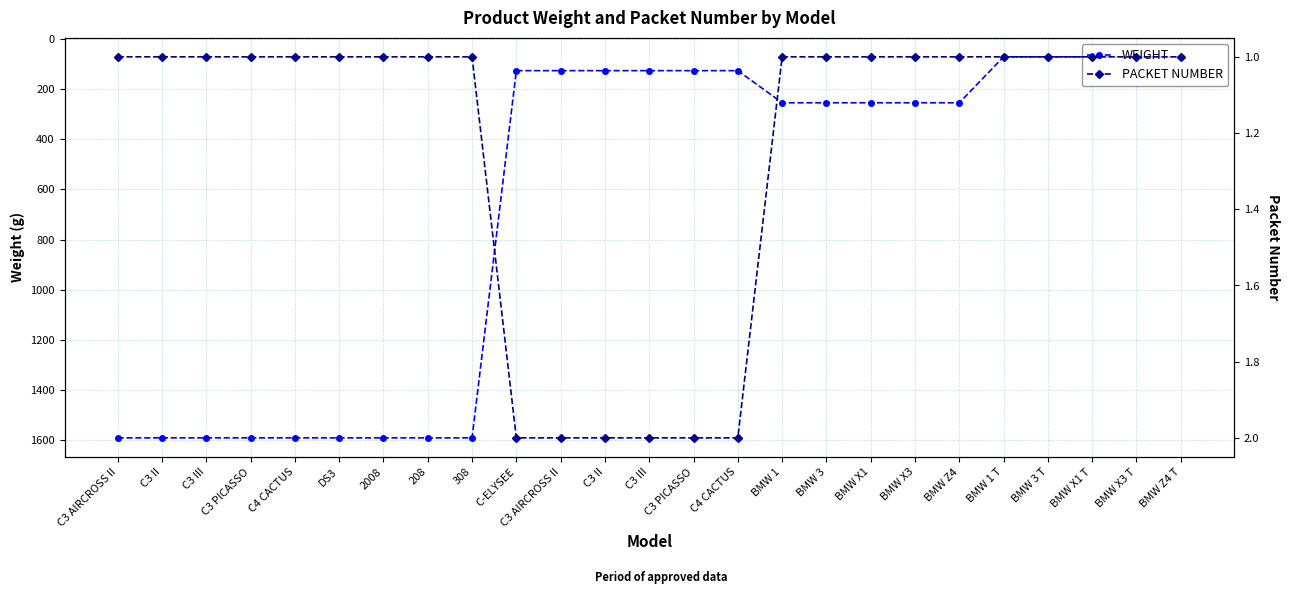

Reading right to left, what are all the values shown in this chart?

WEIGHT: 72	72	72	72	72	255	255	255	255	255	127	127	127	127	127	127	1590	1590	1590	1590	1590	1590	1590	1590	1590
PACKET NUMBER: 1	1	1	1	1	1	1	1	1	1	2	2	2	2	2	2	1	1	1	1	1	1	1	1	1